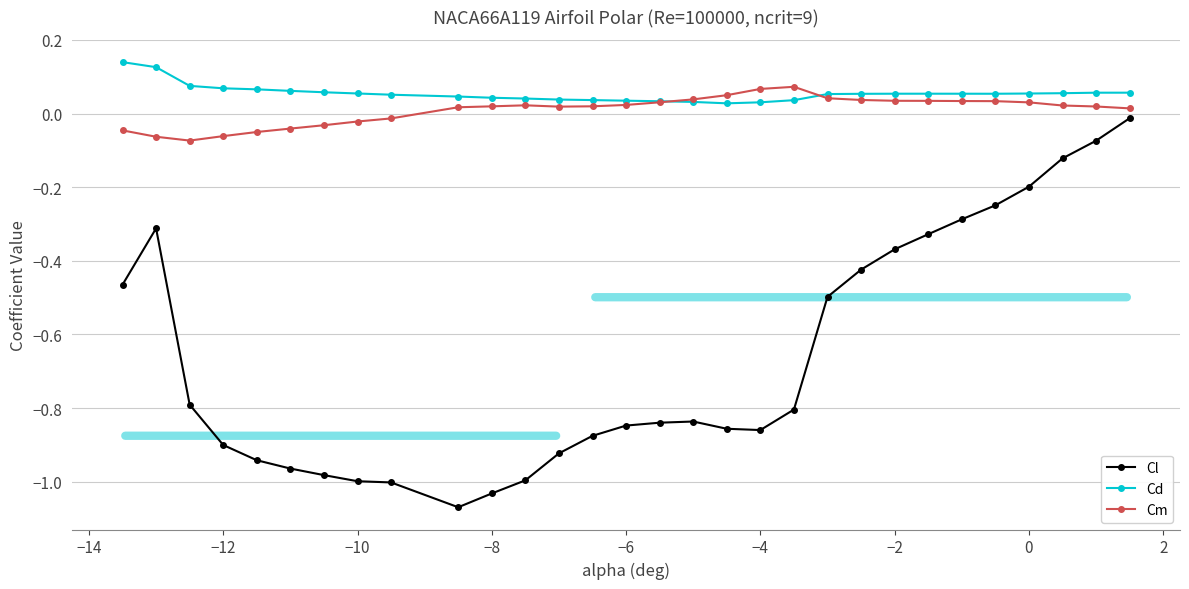

True or false: Cd has more than 0 interior local peaks.

True